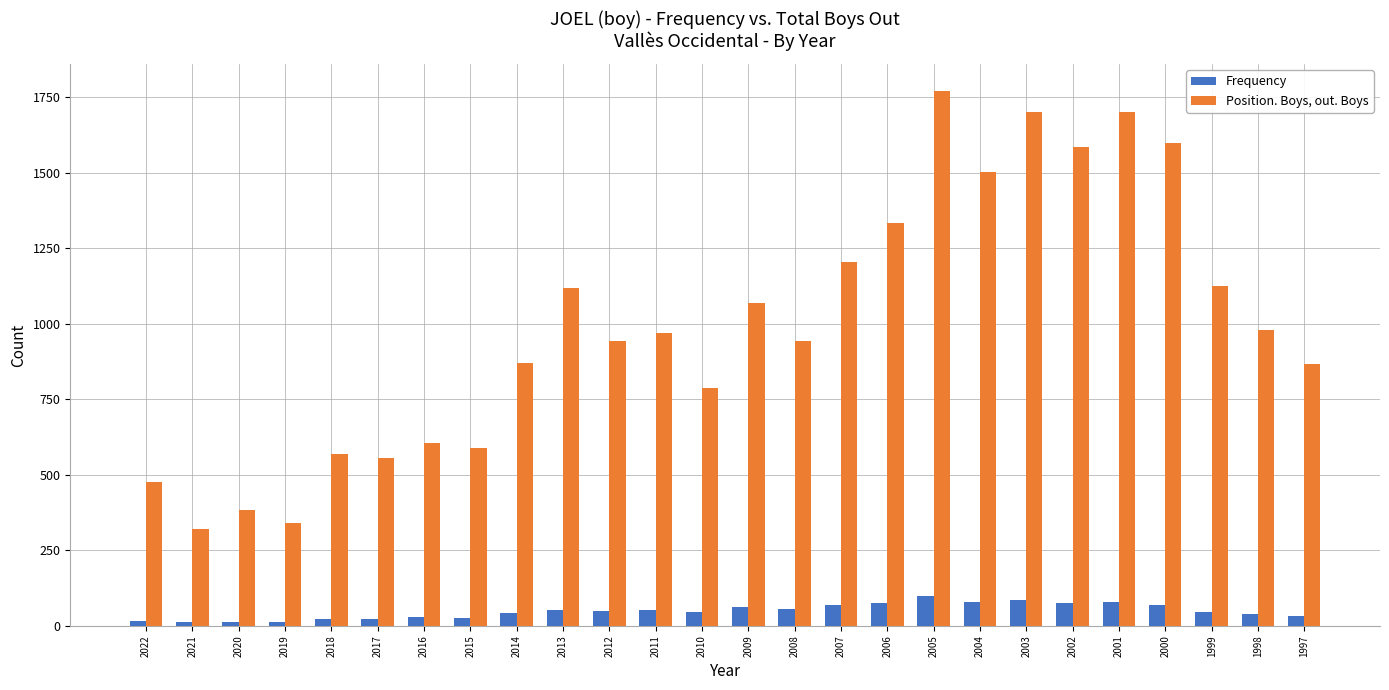

What is the value of the Frequency bar at the 16th from the left?

70